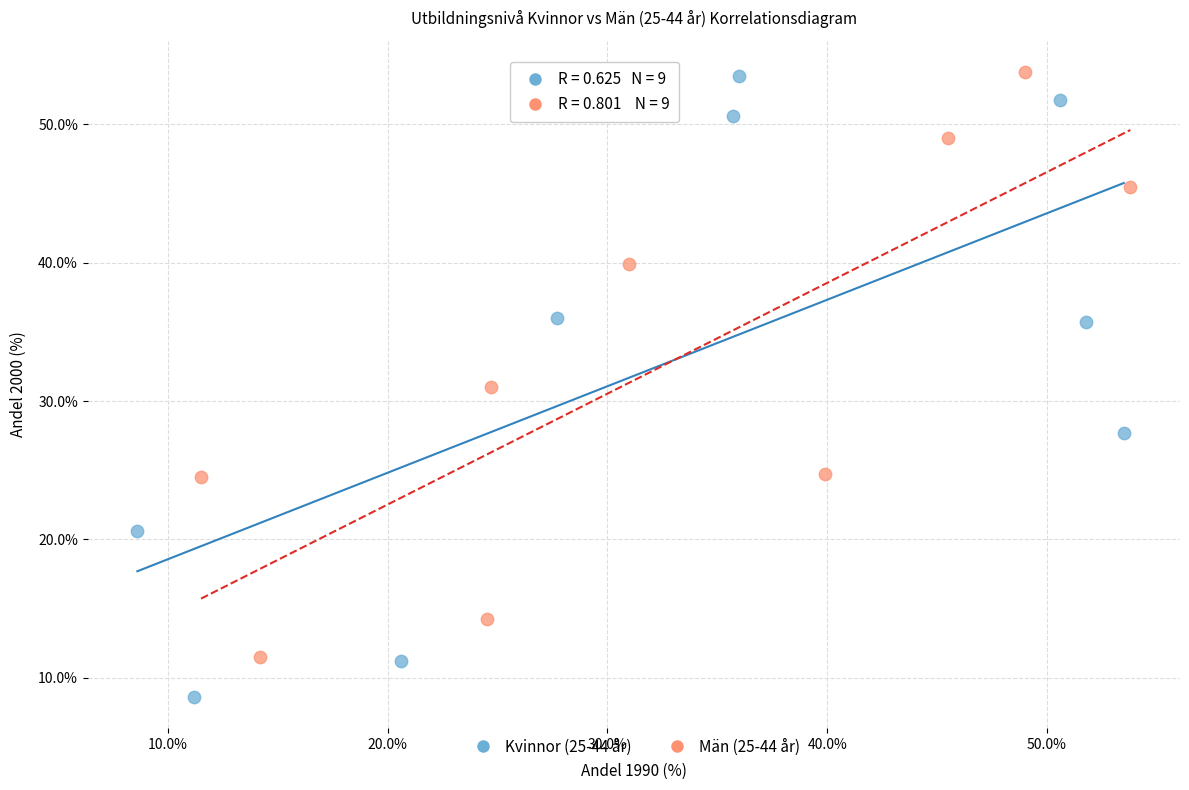

Which series has the widest spread of Y values?

Kvinnor (25-44 år)